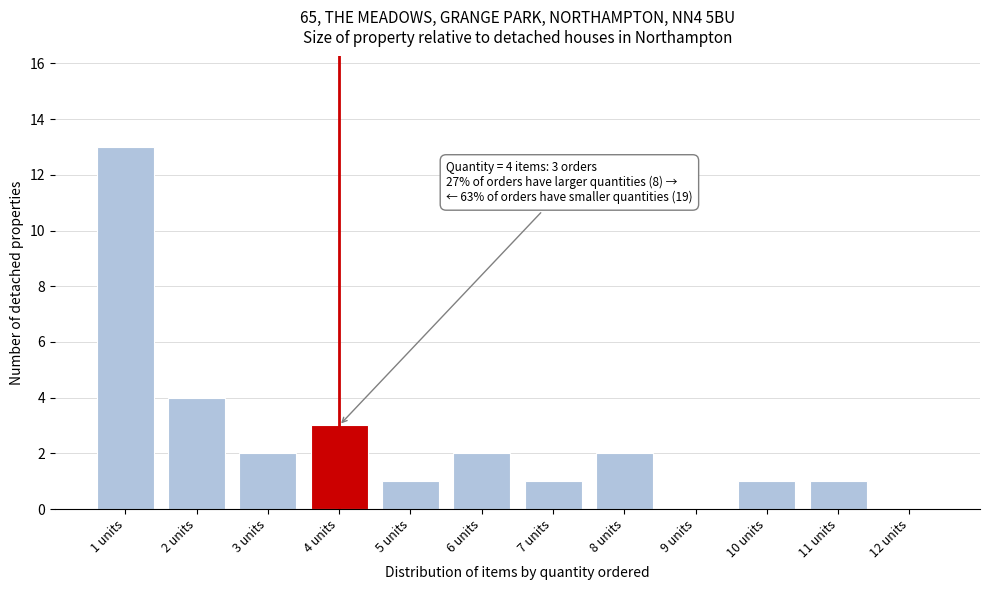

Reading right to left, list all the values displayed in this chart.

12 units=0	11 units=1	10 units=1	9 units=0	8 units=2	7 units=1	6 units=2	5 units=1	4 units=3	3 units=2	2 units=4	1 units=13